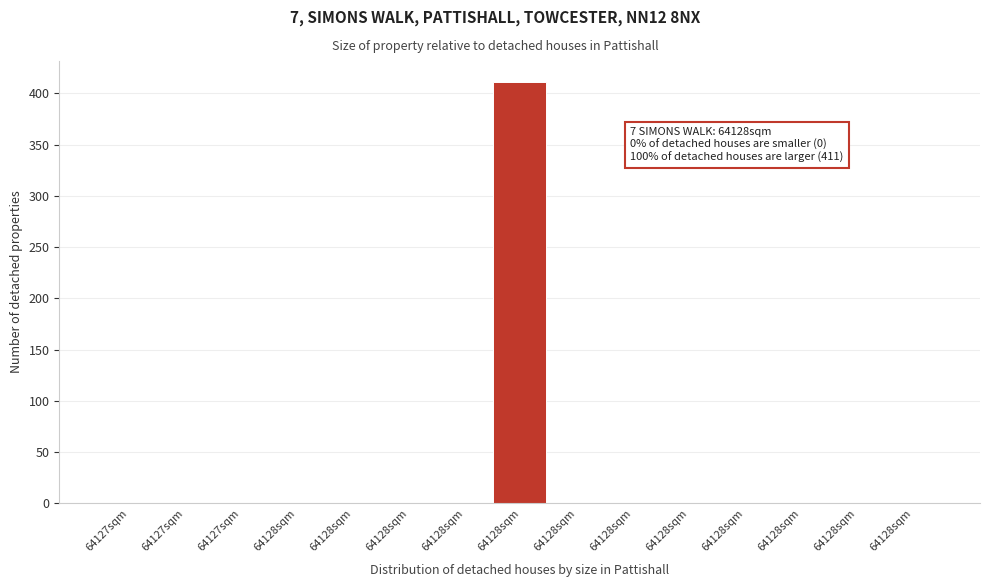

Count the number of values greater than 0.

1